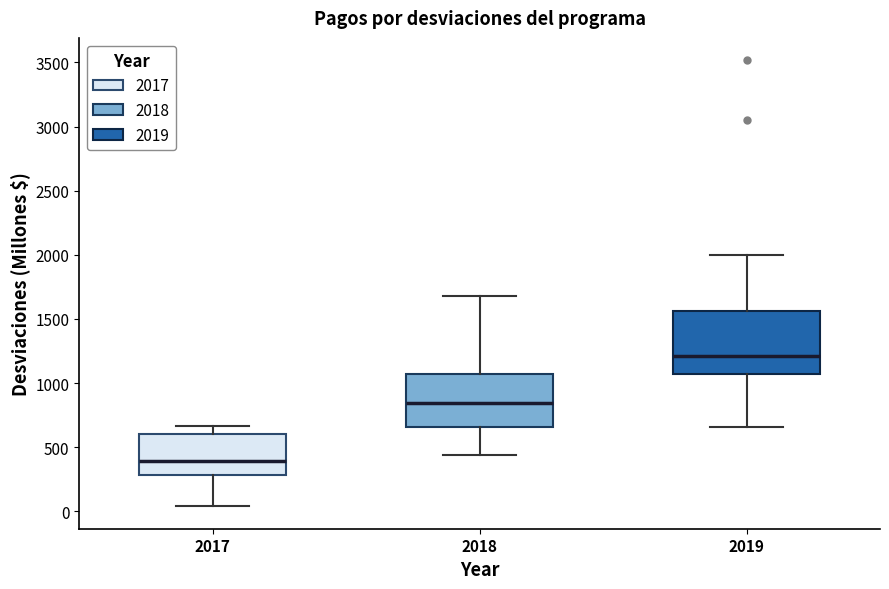

Where does the upper whisker of the box at x = 2019 end on the y-axis? The values are not printed on the chart, so give them approximately, as read against the axis.

2000